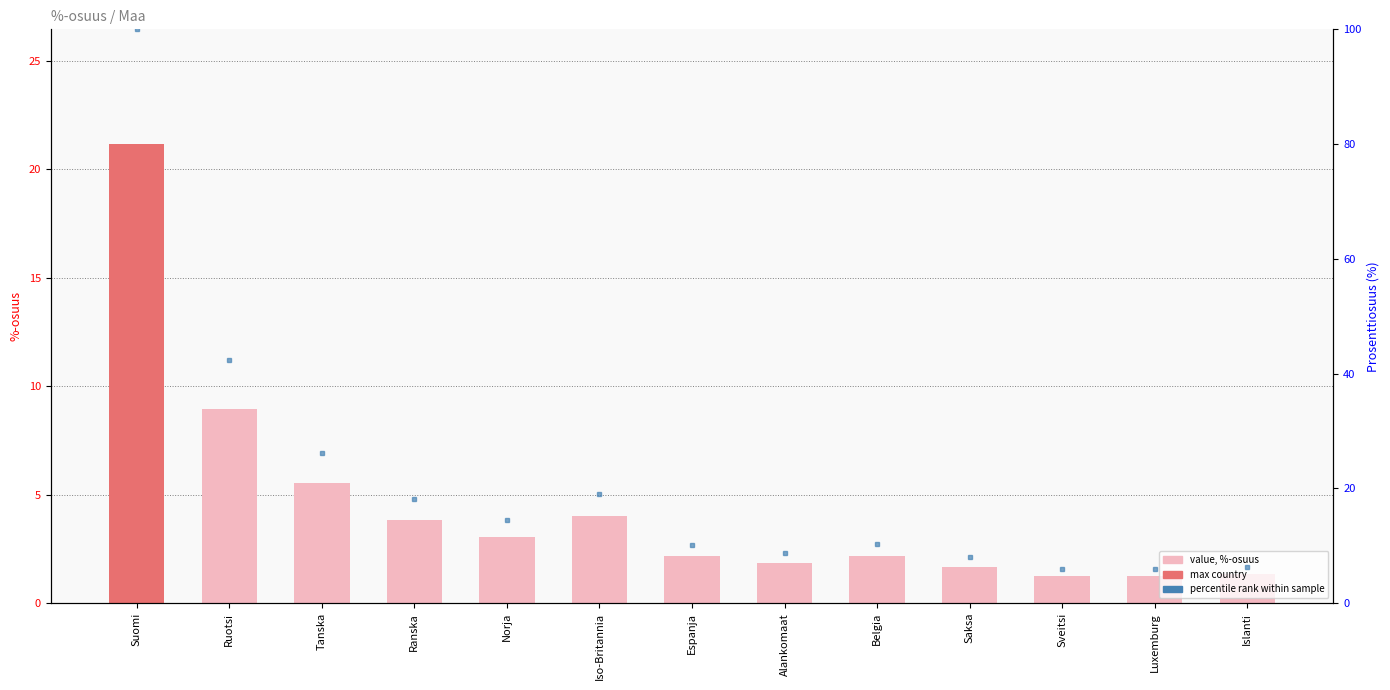

List the labels in order of value, largest first.

Suomi, Ruotsi, Tanska, Iso-Britannia, Ranska, Norja, Belgia, Espanja, Alankomaat, Saksa, Islanti, Sveitsi, Luxemburg